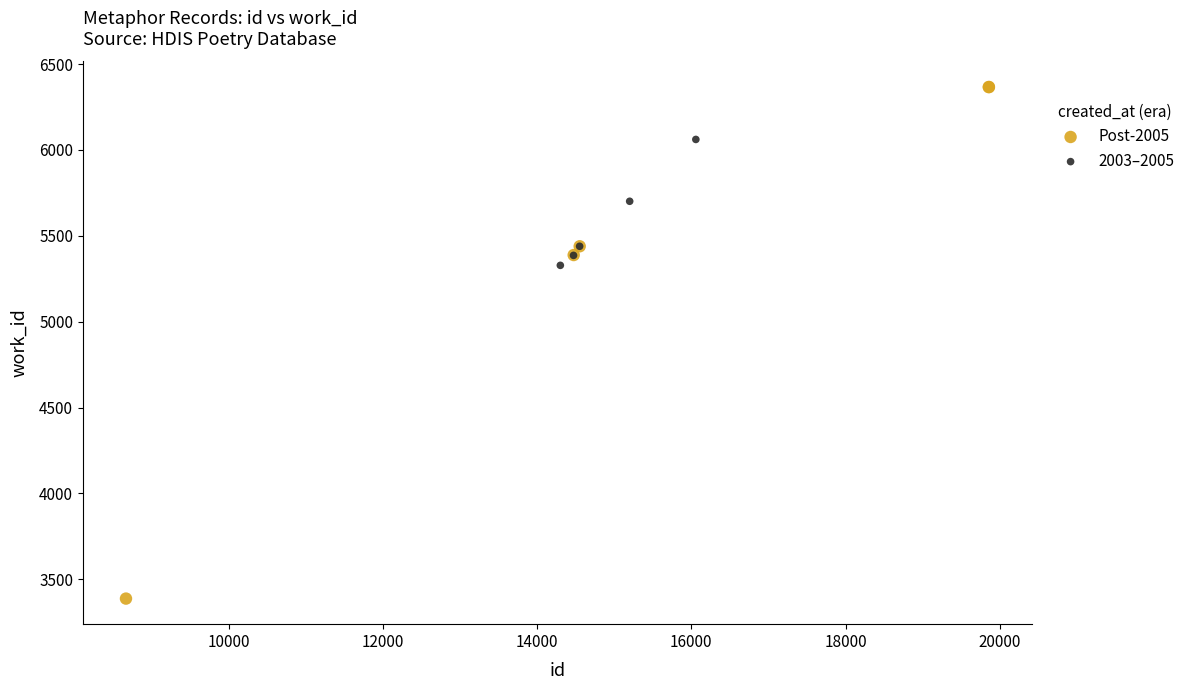

What are all the series names shown in the legend?

Post-2005, 2003–2005